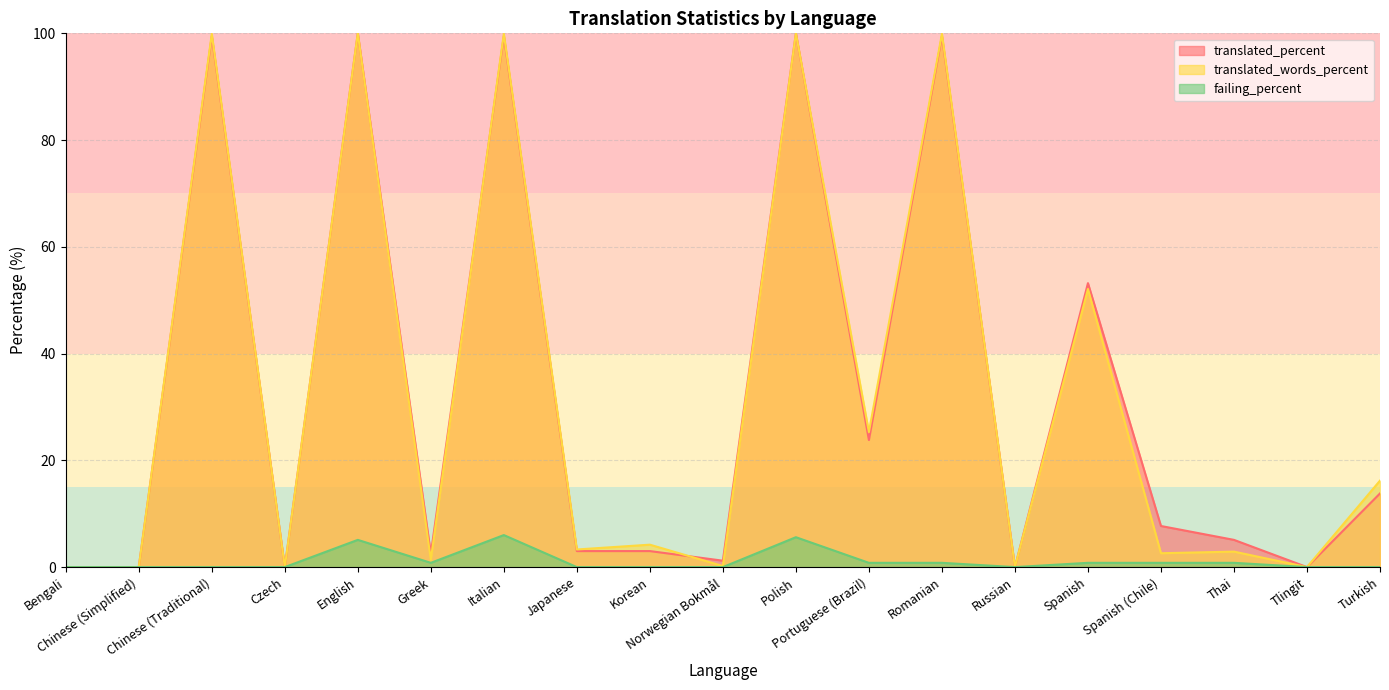

Is the value of translated_percent at Bengali greater than the value of failing_percent at Bengali?

No